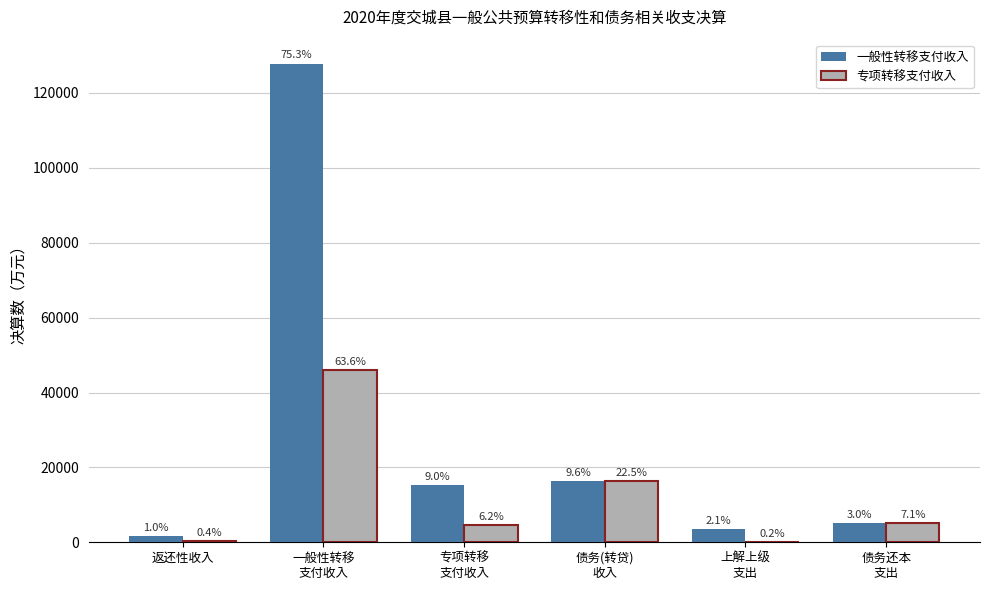

What are all the series names shown in the legend?

一般性转移支付收入, 专项转移支付收入